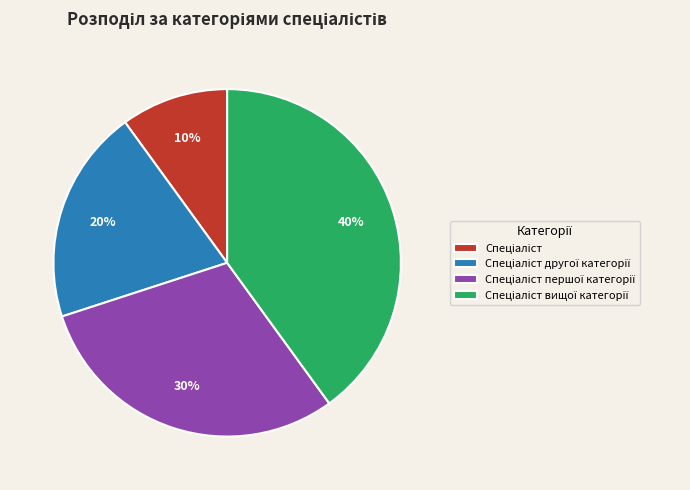

To the nearest percent, what is the difference between the largest and smallest slice percentages?

30%